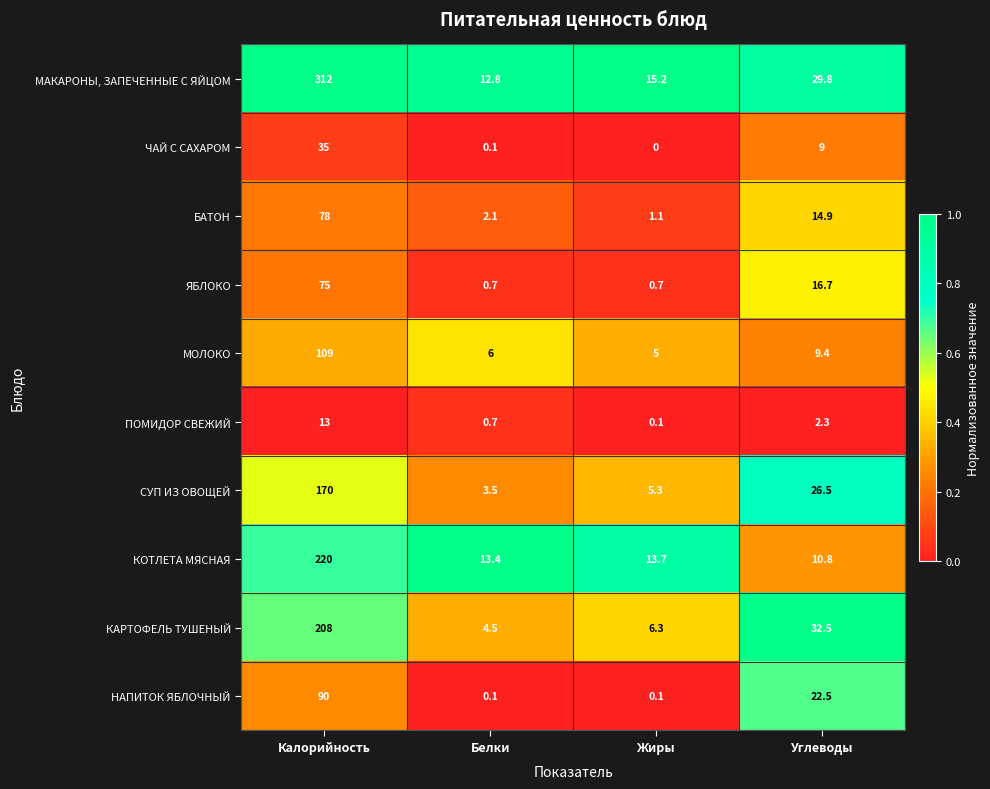

What is the difference between the maximum and minimum values in the БАТОН series?

76.9